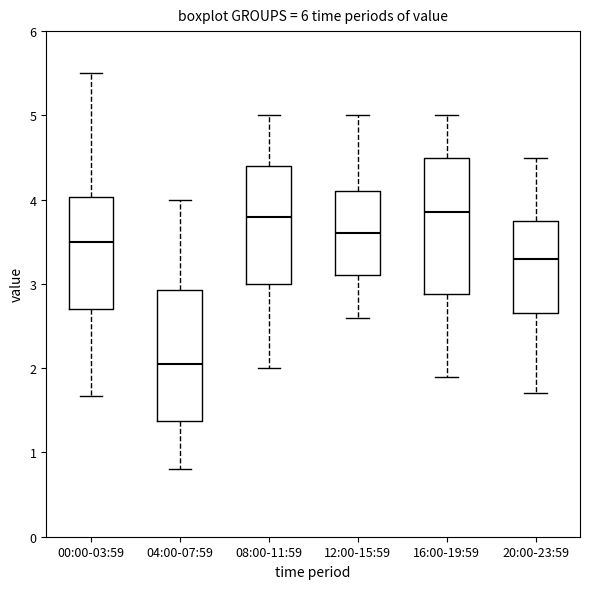

Where is the lower edge of the box for 20:00-23:59 on the y-axis? The values are not printed on the chart, so give them approximately, as read against the axis.

2.7